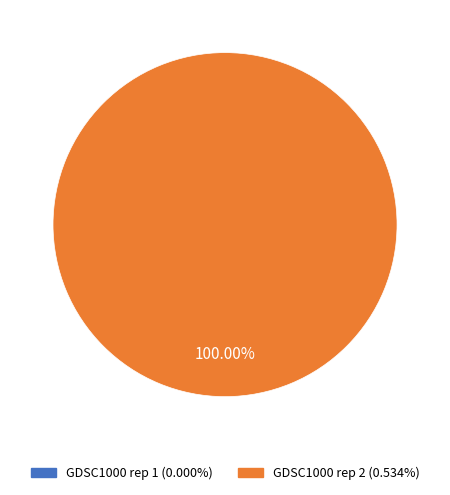

How many slices are in this pie chart?

1